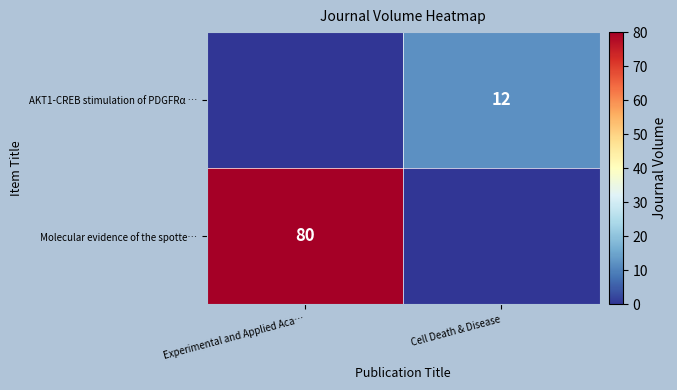

The value of AKT1-CREB stimulation of PDGFRα … at Cell Death & Disease is 17. True or false?

False